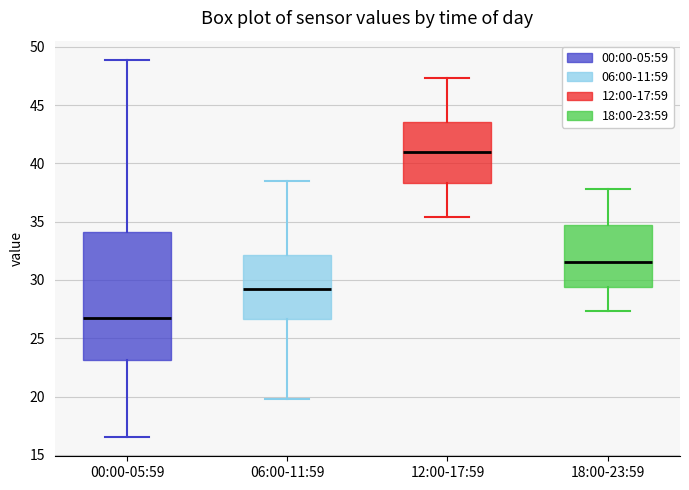

Reading left to right, transcribe this box plot: for each box, give where its median line is, the range the box spans, and where its two whiskers end, as read against the y-axis. The values are not printed on the chart, so give them approximately, as read against the axis.

00:00-05:59: median 26.5, box 23.0 to 34.0, whiskers 16.5 to 49.0
06:00-11:59: median 29.5, box 26.5 to 32.0, whiskers 20.0 to 38.5
12:00-17:59: median 41.0, box 38.5 to 43.5, whiskers 35.5 to 47.5
18:00-23:59: median 31.5, box 29.5 to 34.5, whiskers 27.5 to 38.0